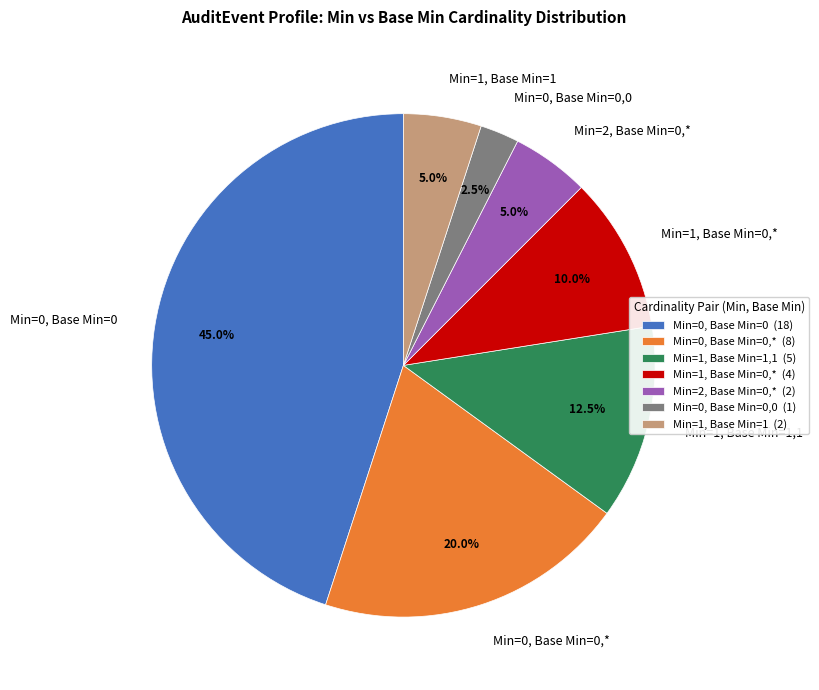

How many segments does this pie chart have?

7